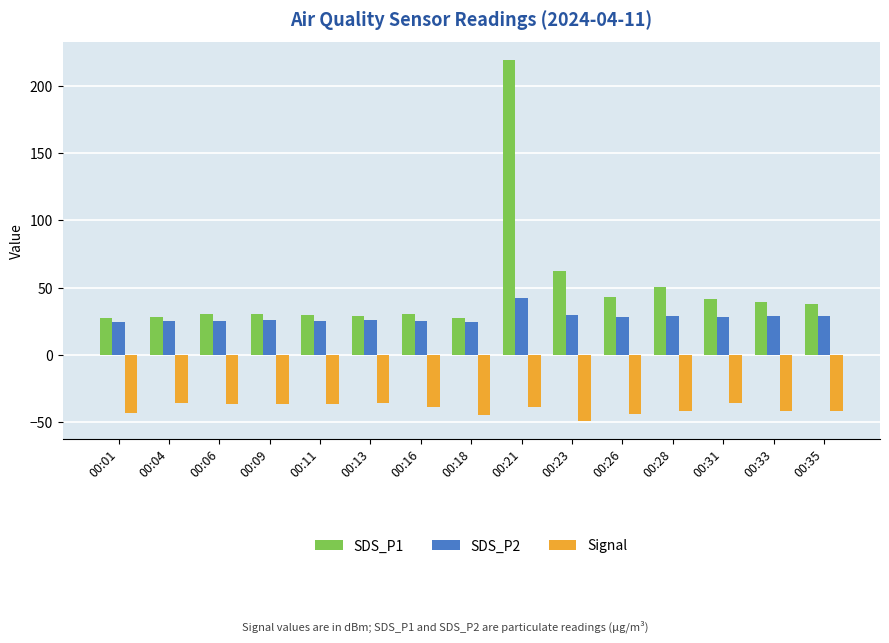

What is the maximum value shown in the chart?

219.3